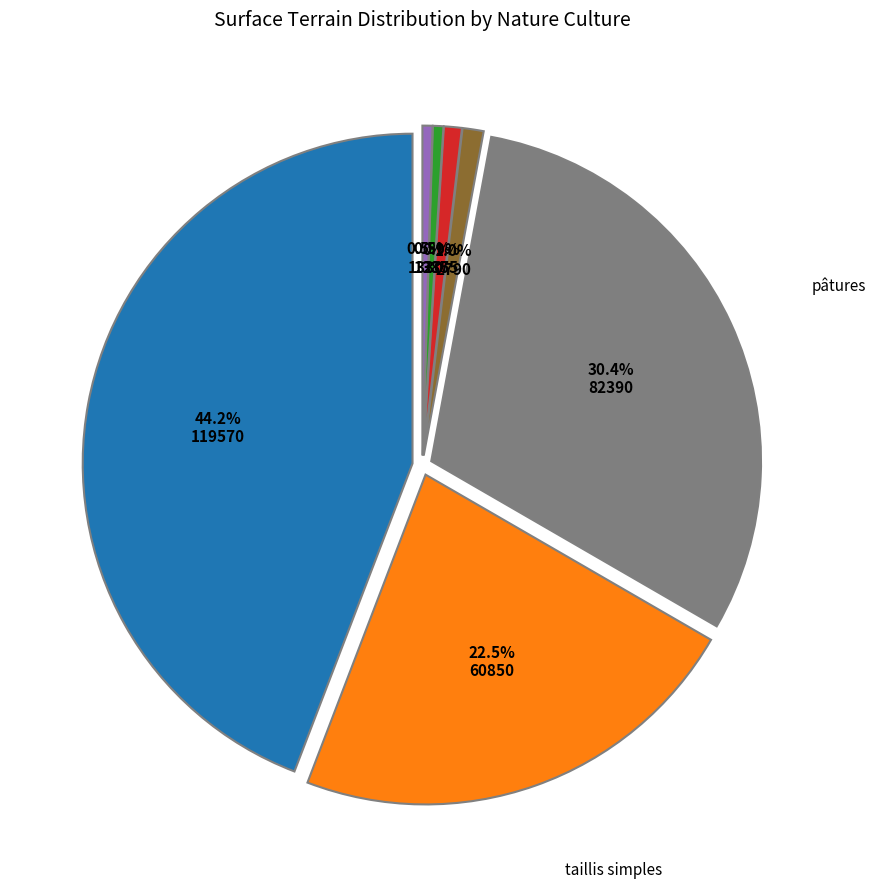

To the nearest percent, what is the difference between the largest and smallest slice percentages?

44%